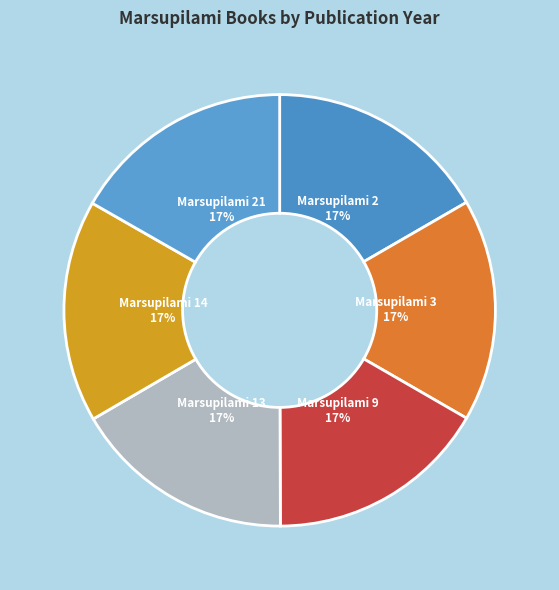

What is the ratio of the value at Marsupilami 9 to the value at Marsupilami 14?

1.0